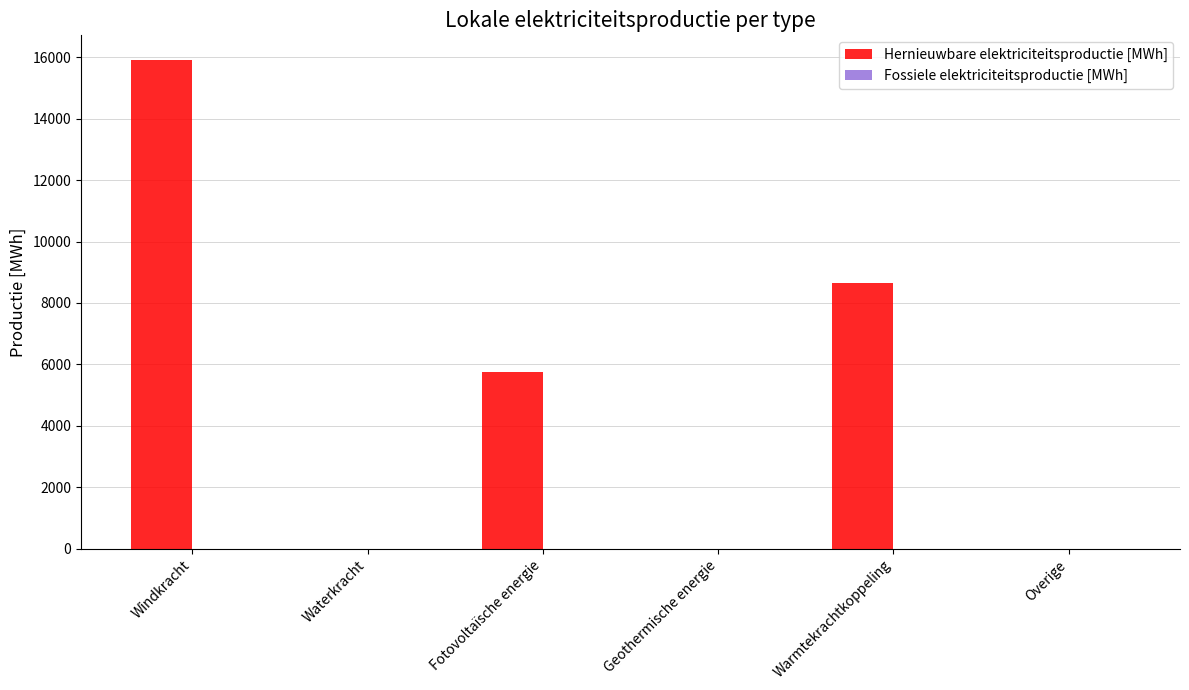

At which label is the value closest to 7959?

Warmtekrachtkoppeling